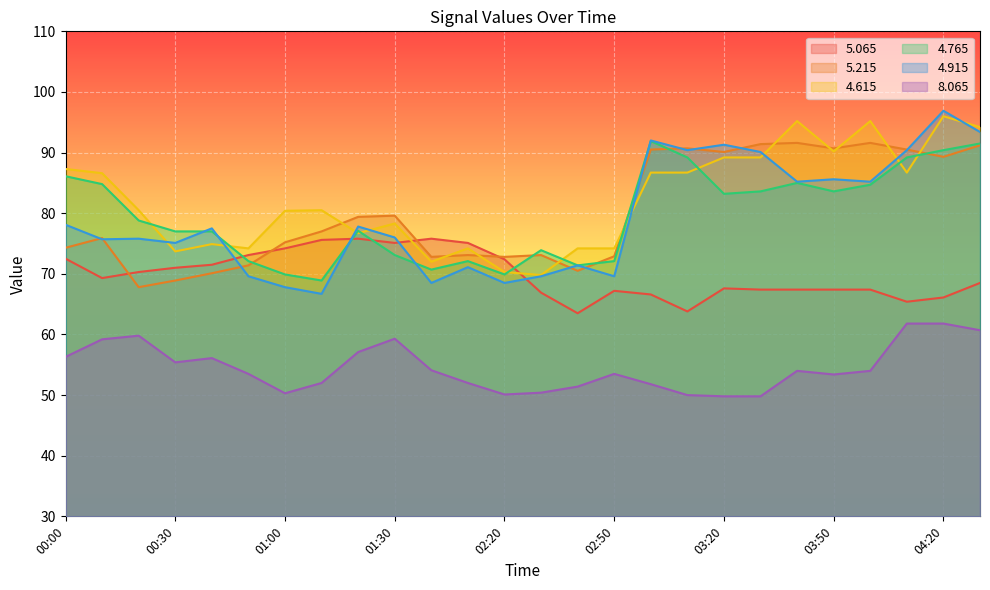

At which label is   5.215 closest to 79?

01:20